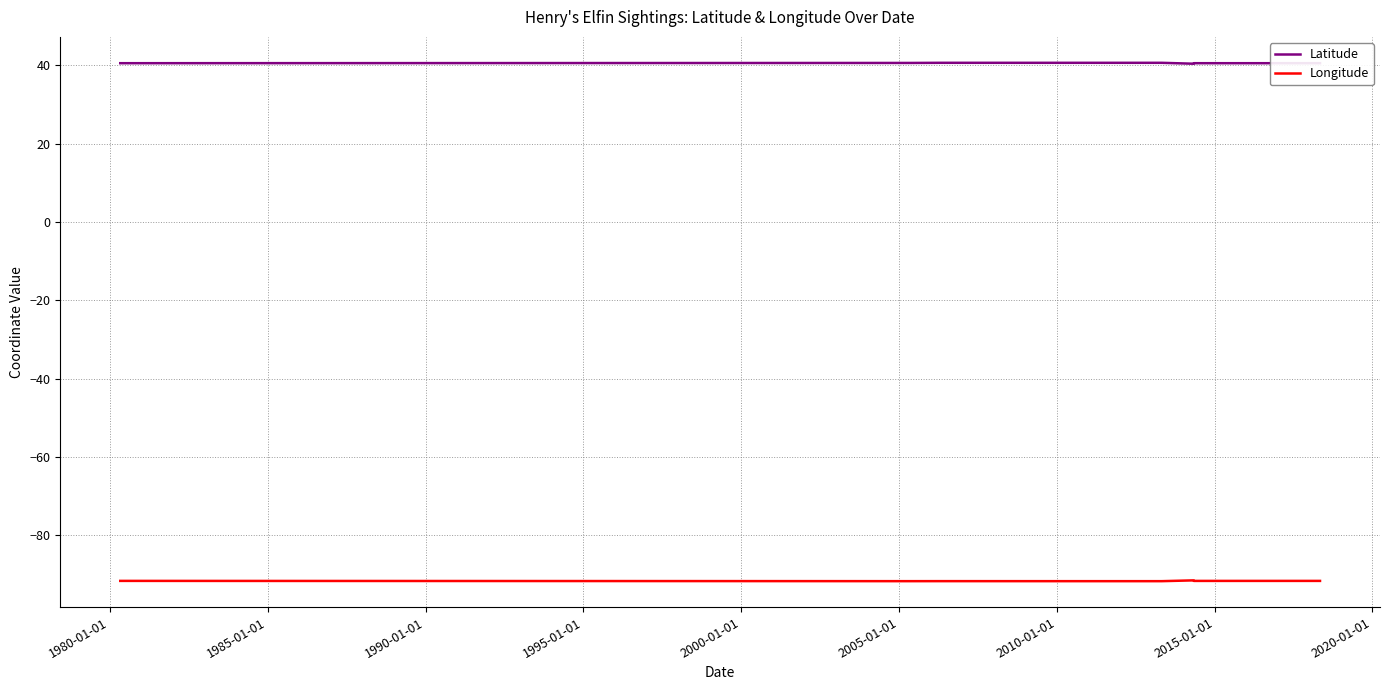

Does the chart have visible grid lines?

Yes